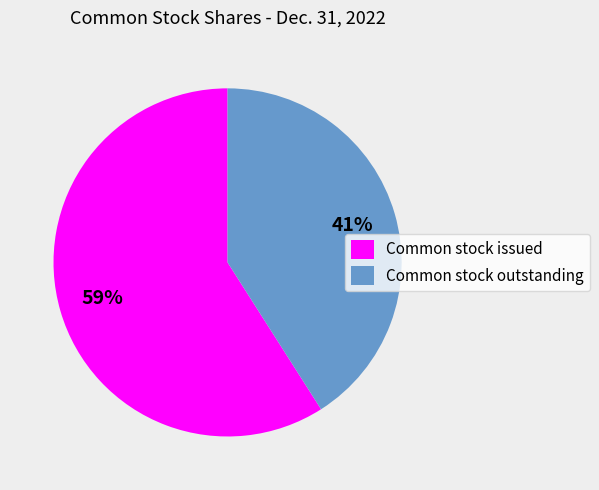

To the nearest percent, what portion does Common stock issued represent?

59%